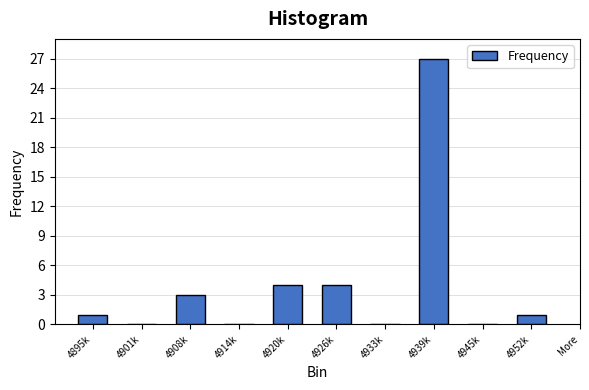

Reading left to right, list all the values displayed in this chart.

4895k=1	4901k=0	4908k=3	4914k=0	4920k=4	4926k=4	4933k=0	4939k=27	4945k=0	4952k=1